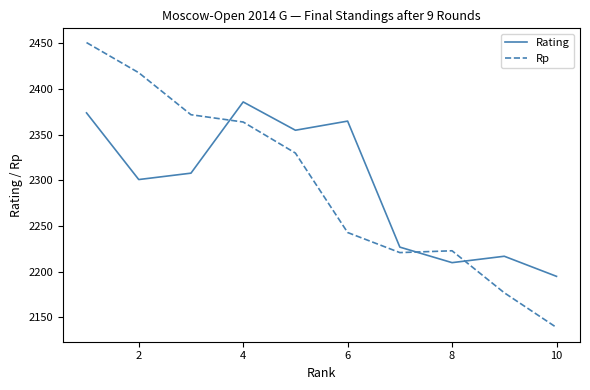

Reading left to right, list all the values displayed in this chart.

Rating: 2374	2301	2308	2386	2355	2365	2227	2210	2217	2195
Rp: 2451	2418	2372	2364	2330	2243	2221	2223	2177	2139